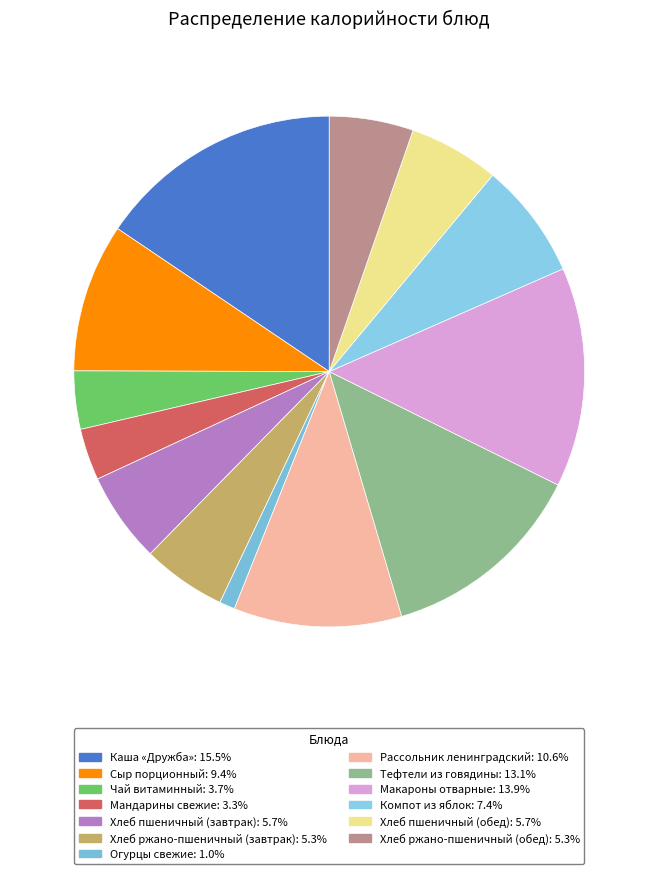

Is the sum of Огурцы свежие and Компот из яблок greater than half?

No